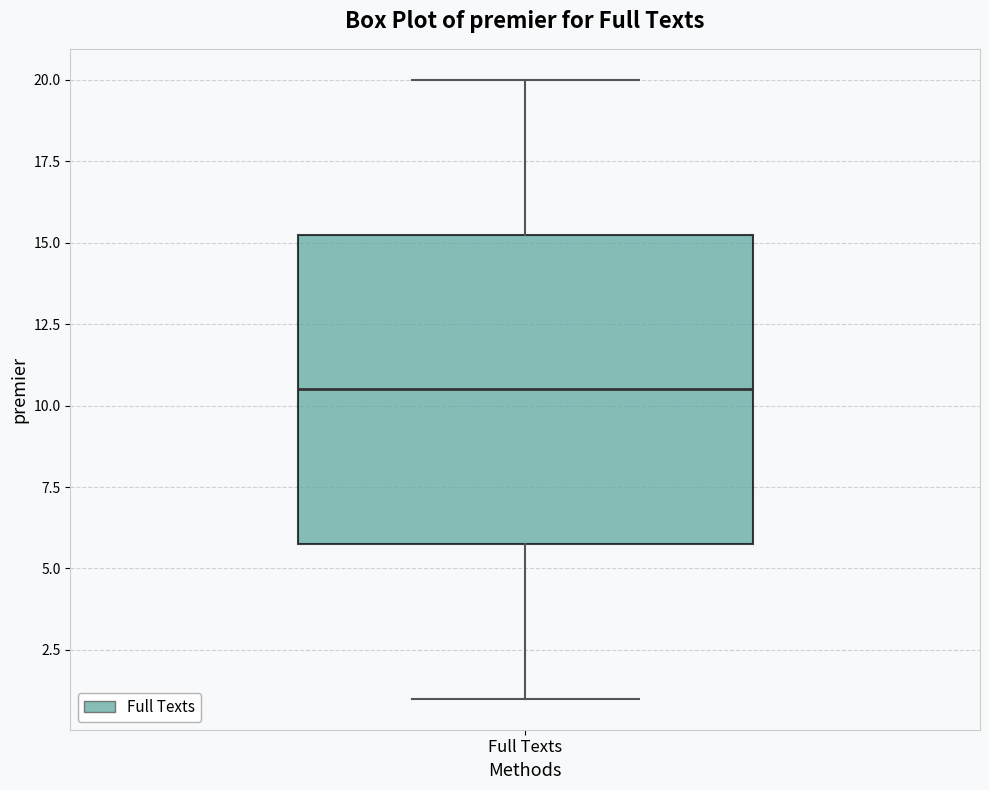

Where is the upper edge of the box for Full Texts on the y-axis? The values are not printed on the chart, so give them approximately, as read against the axis.

15.5